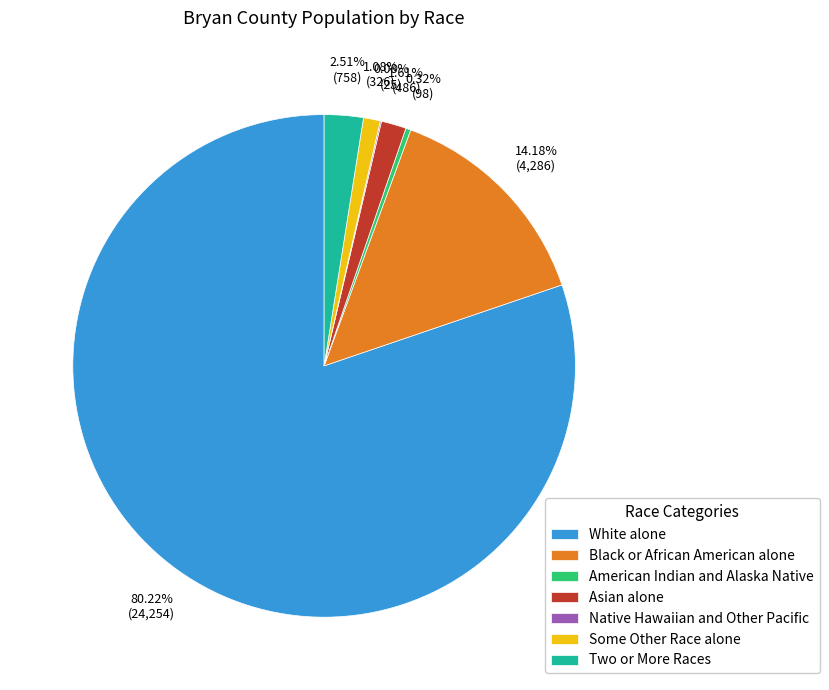

Is there a majority slice in this chart?

Yes